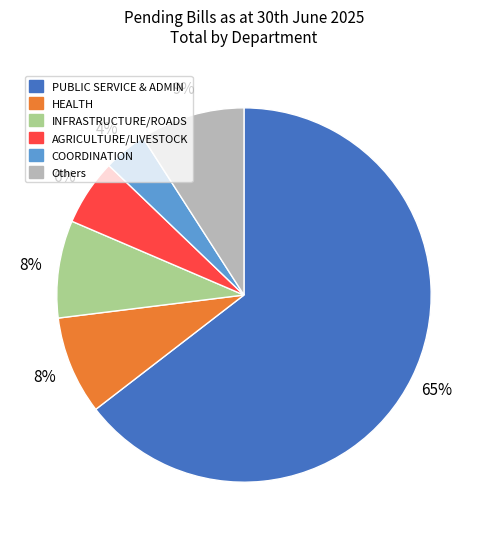

Is there any slice that represents more than half of the pie?

Yes